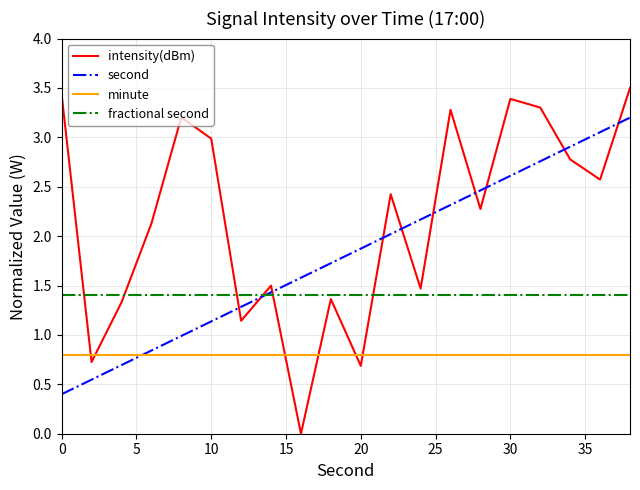

Which series has the widest spread of values?

intensity(dBm)